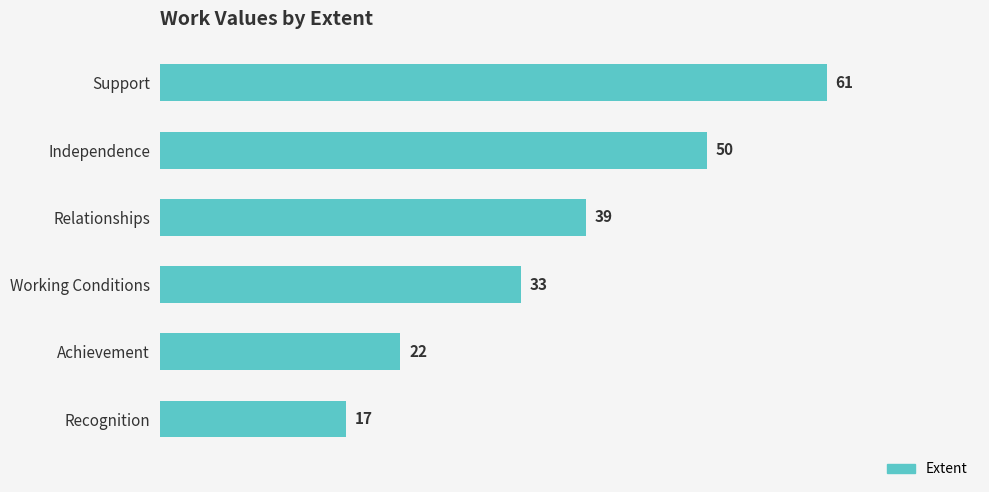

How many data points does each series have?

6